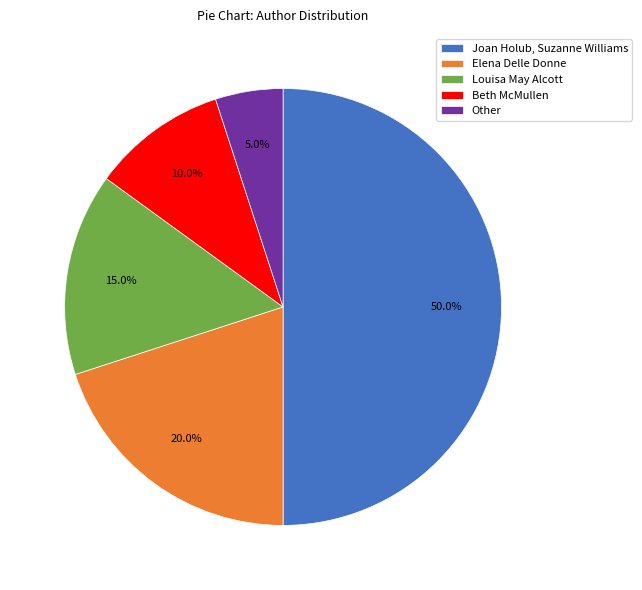

Is it true that Joan Holub, Suzanne Williams is 61% of the pie?

False